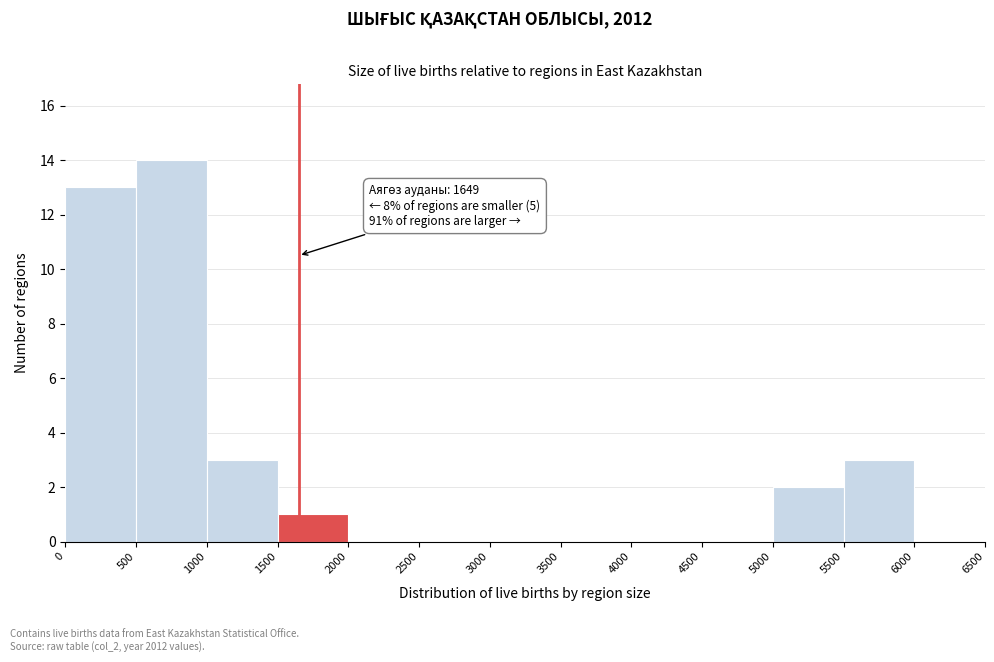

Over which range of the x-axis is the bar tallest?

500 to 1000